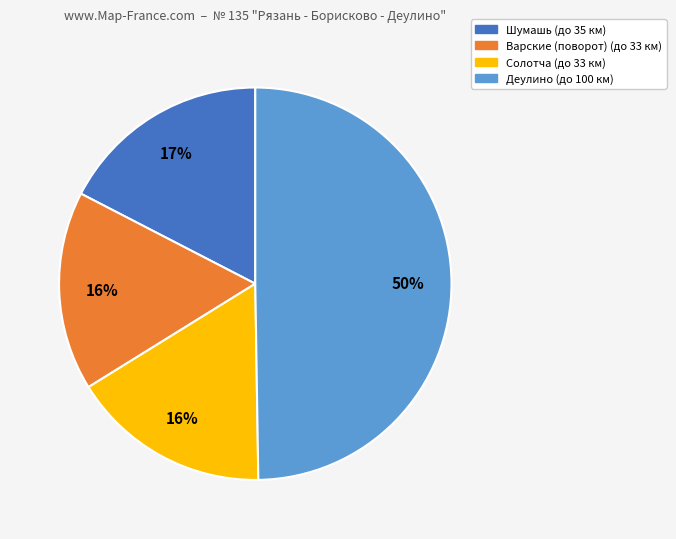

To the nearest percent, what is the average slice percentage?

25%